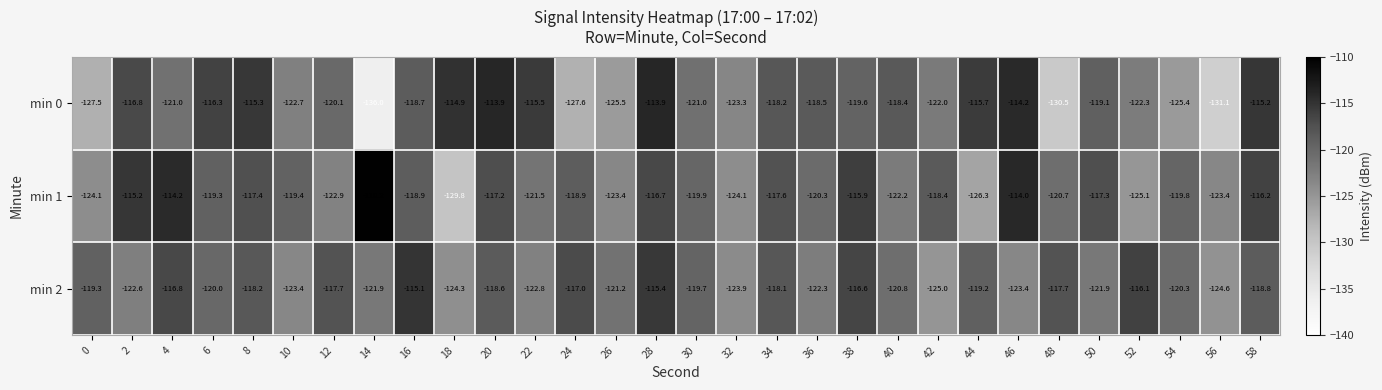

At which label is min 1 closest to -120?

30